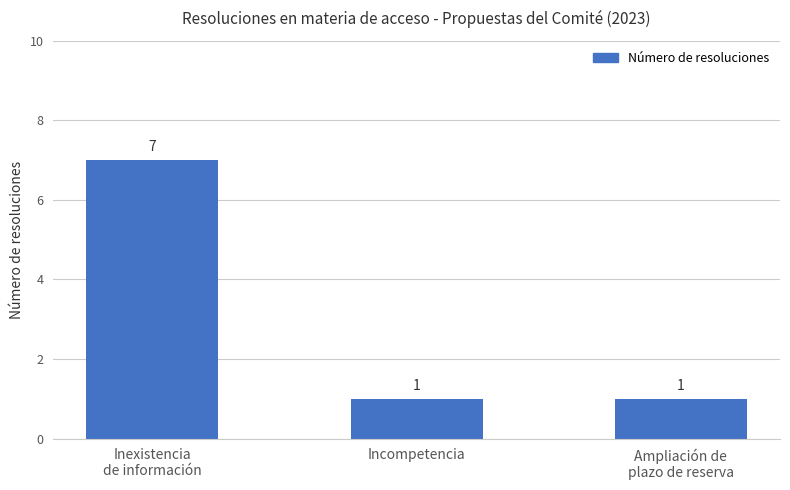

The value at Ampliación de
plazo de reserva is 1. True or false?

True